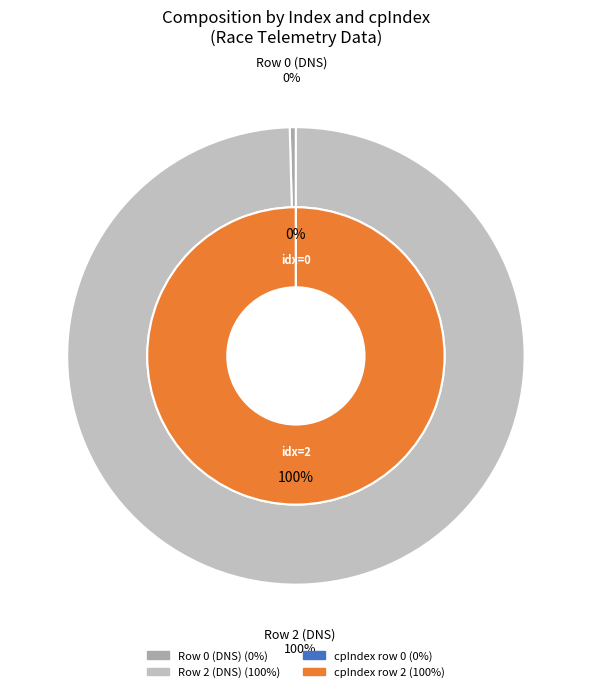

Rank the categories by value from lowest to highest.

0, 2